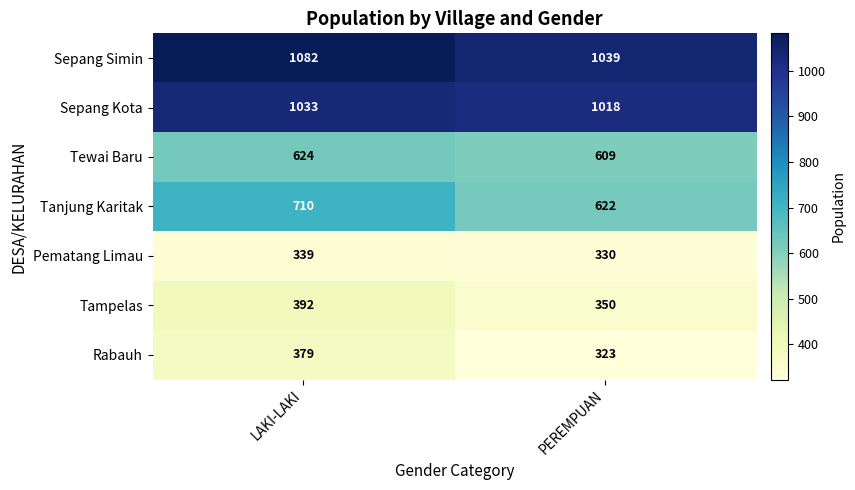

The value of Pematang Limau at LAKI-LAKI is 339. True or false?

True